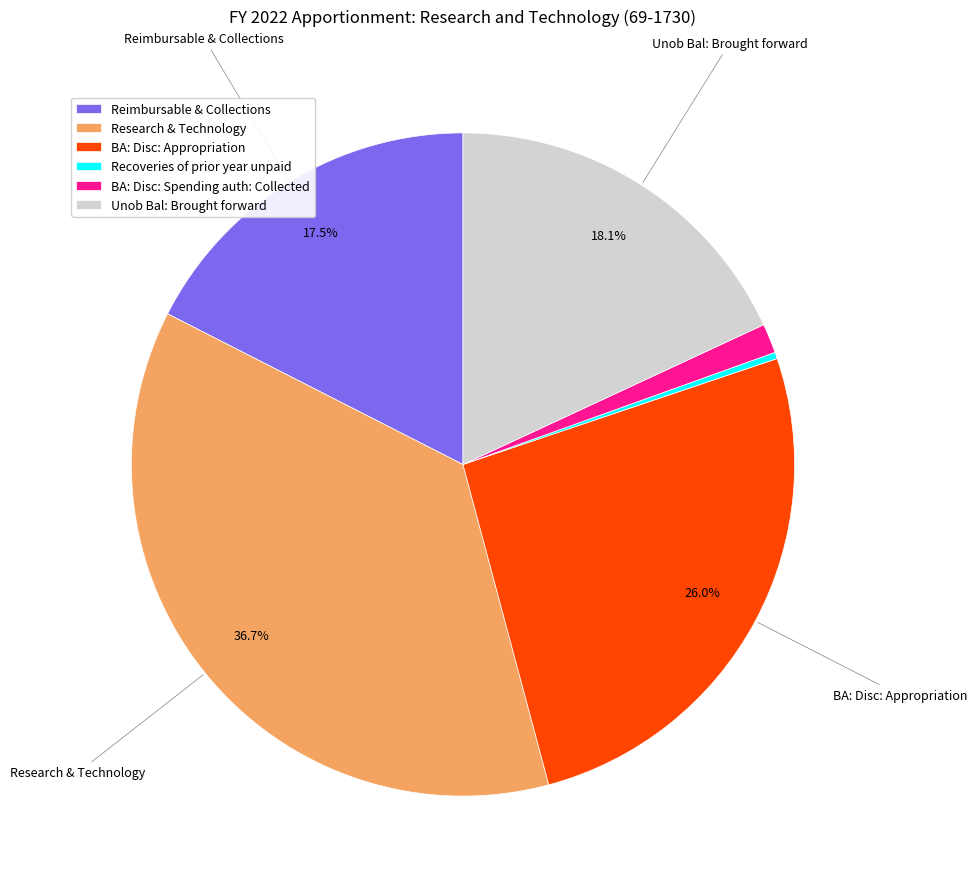

Which category has the biggest portion of the pie?

Research & Technology